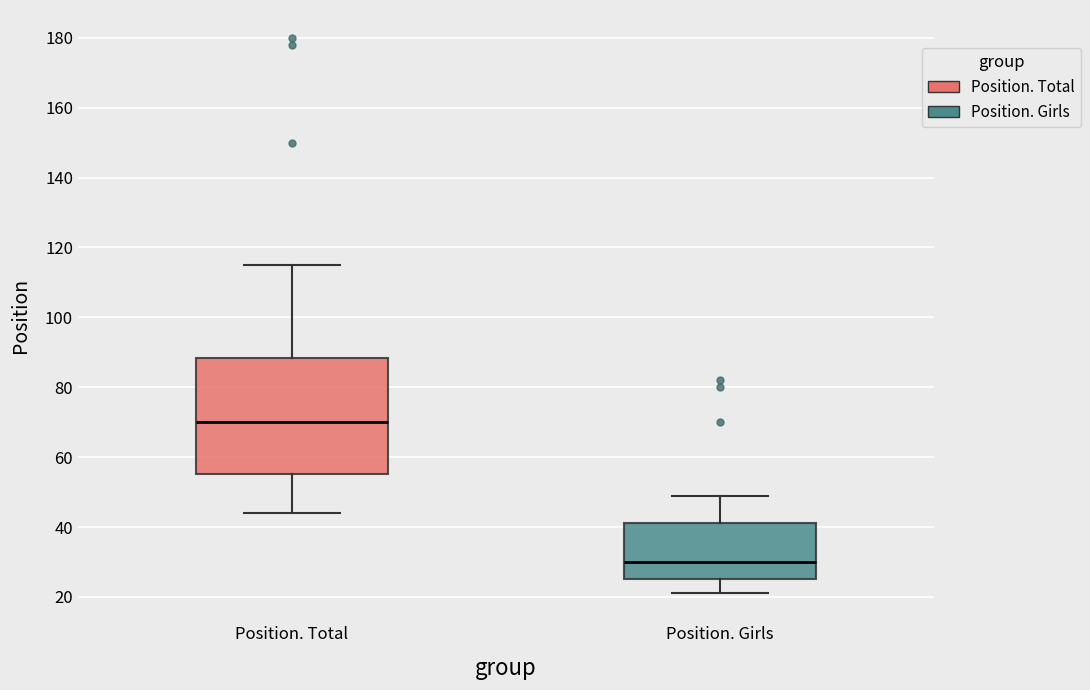

Comparing the boxes themselves (not the whiskers), which one is the tallest?

Position. Total